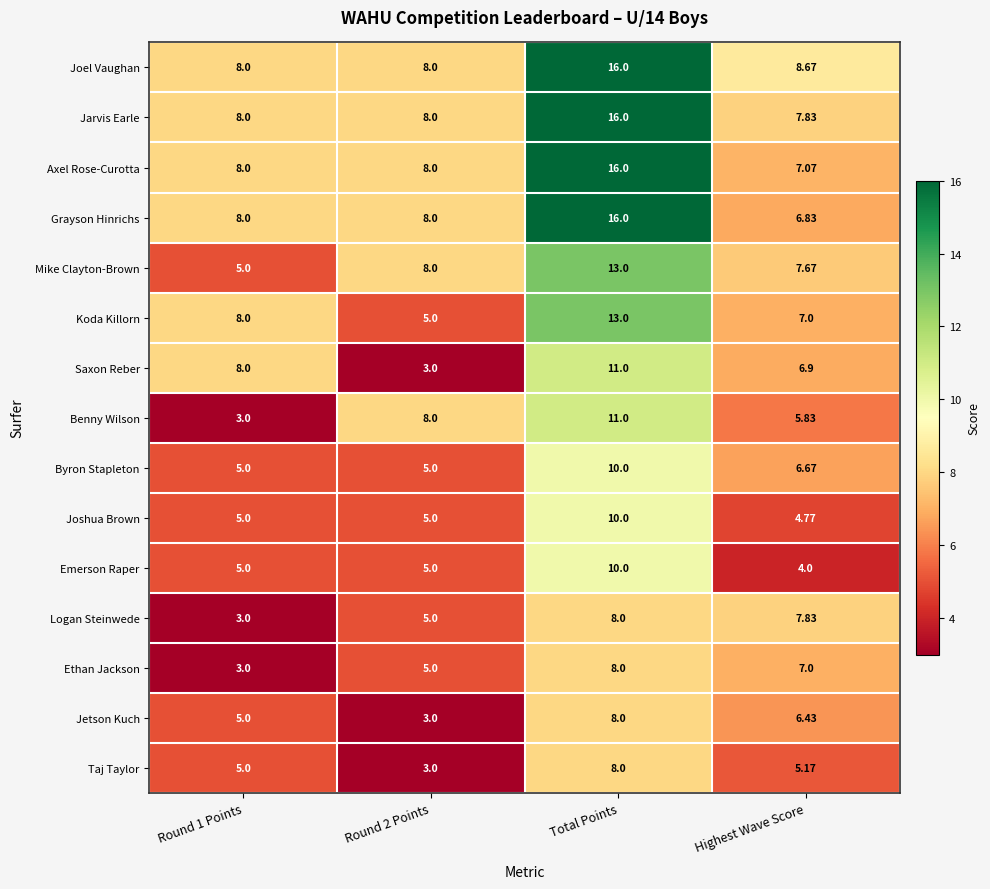

How many values in the Taj Taylor series are below 5?

1